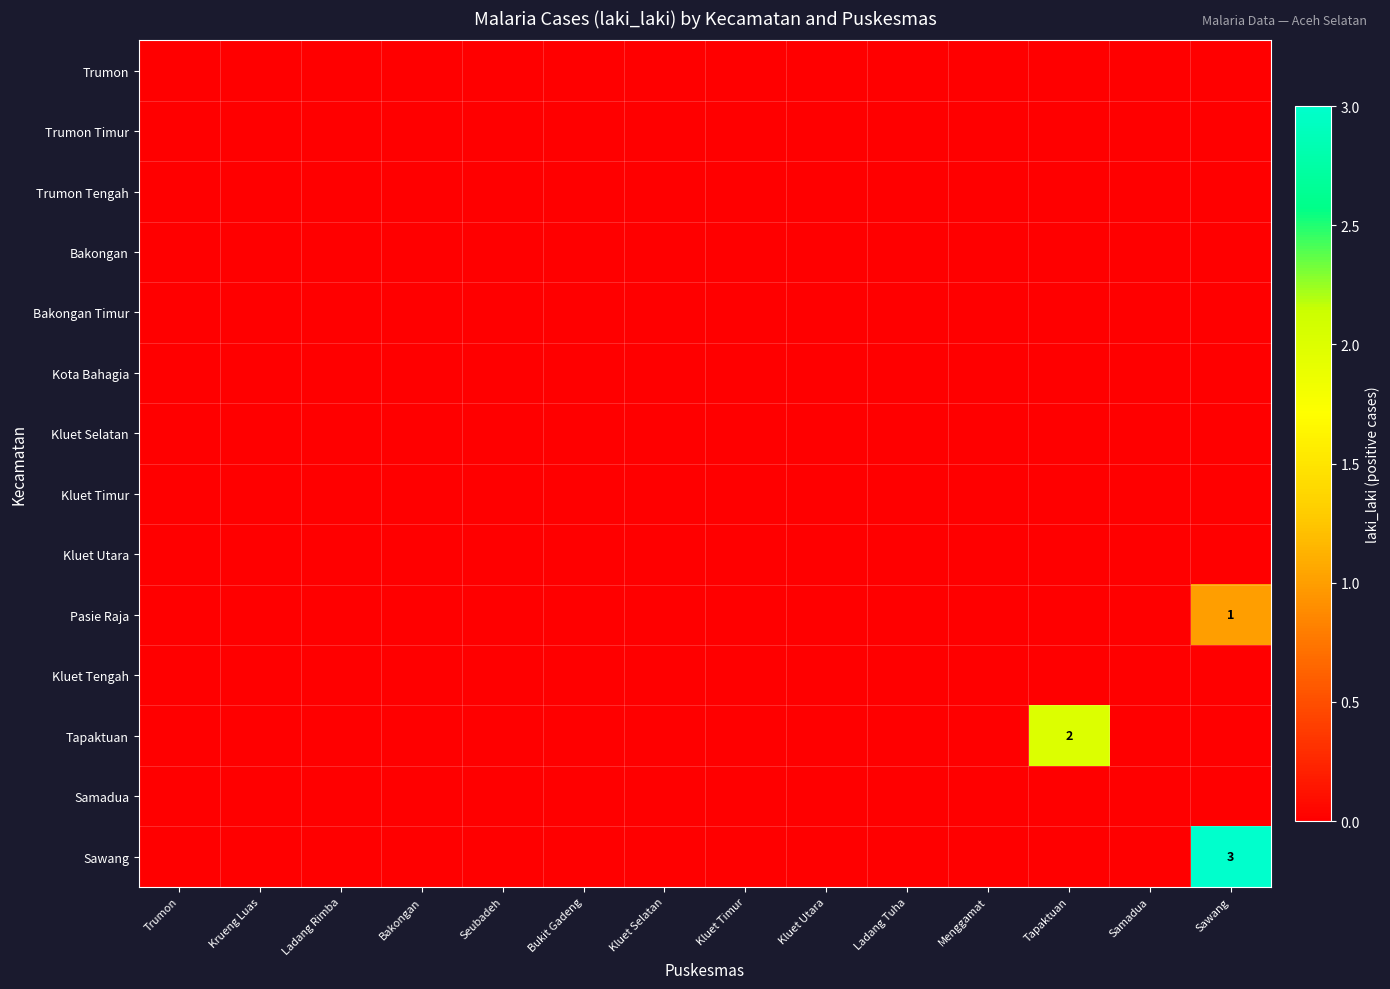

Is it true that Pasie Raja equals 2 at Sawang?

False